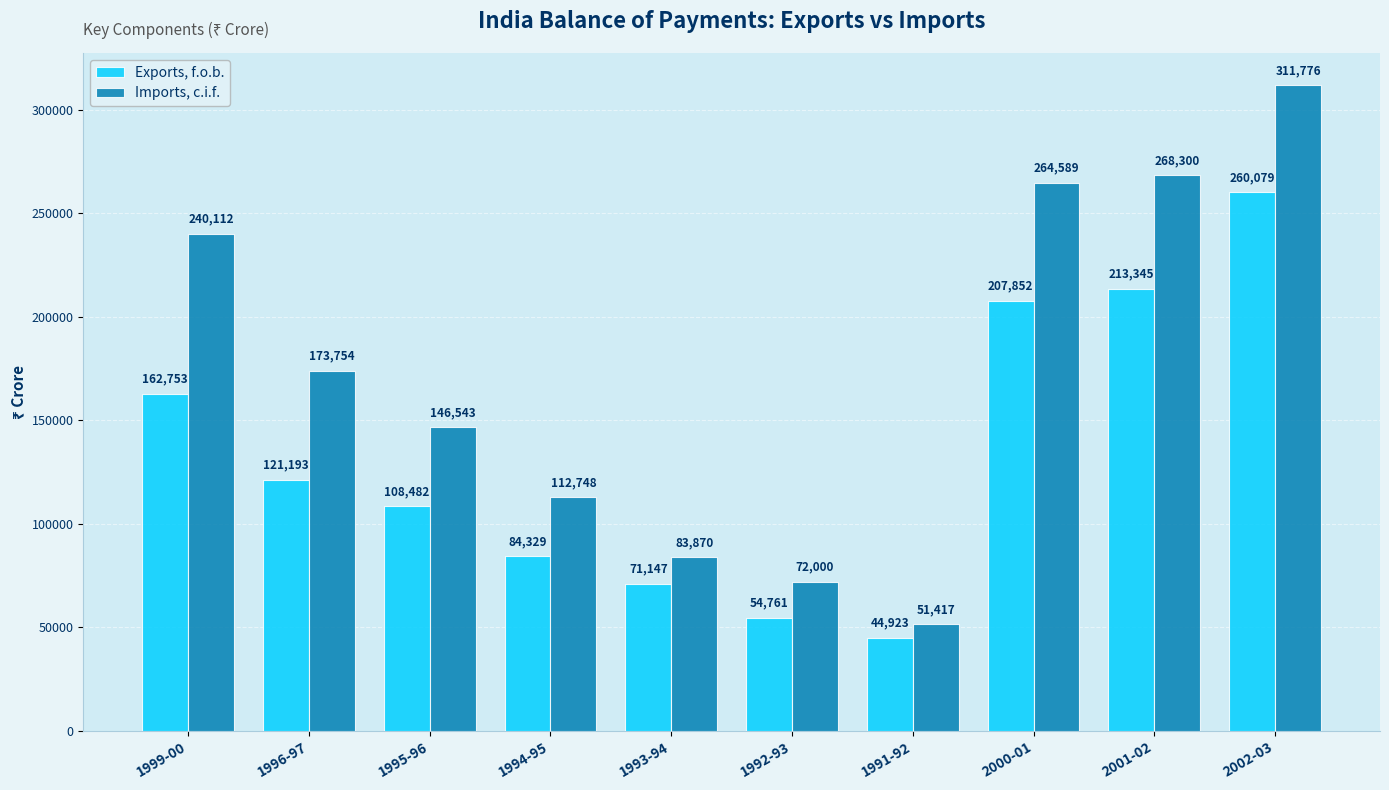

What are all the series names shown in the legend?

Exports, f.o.b., Imports, c.i.f.